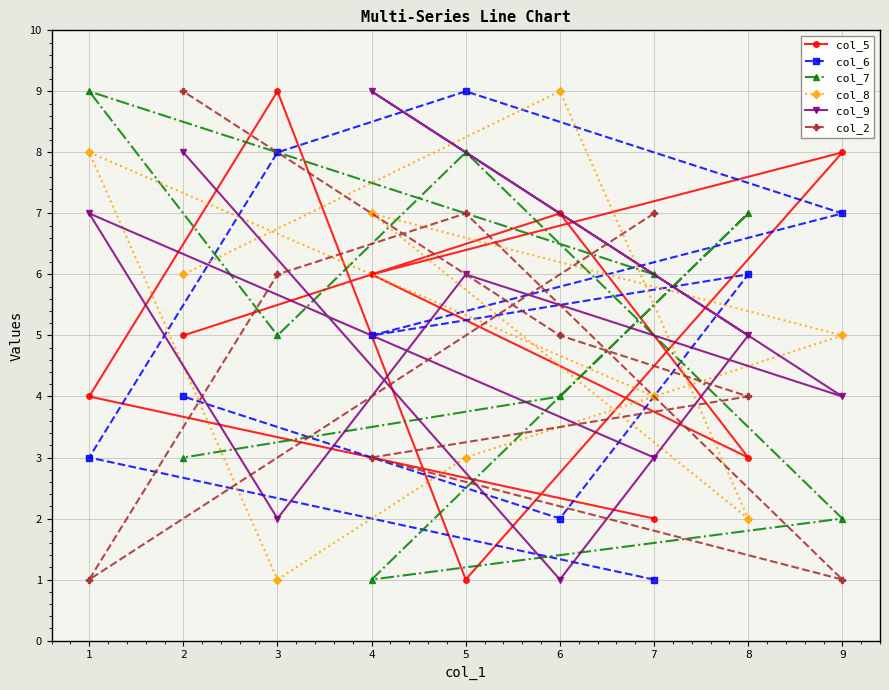

At which label does col_5 reach its minimum?

5